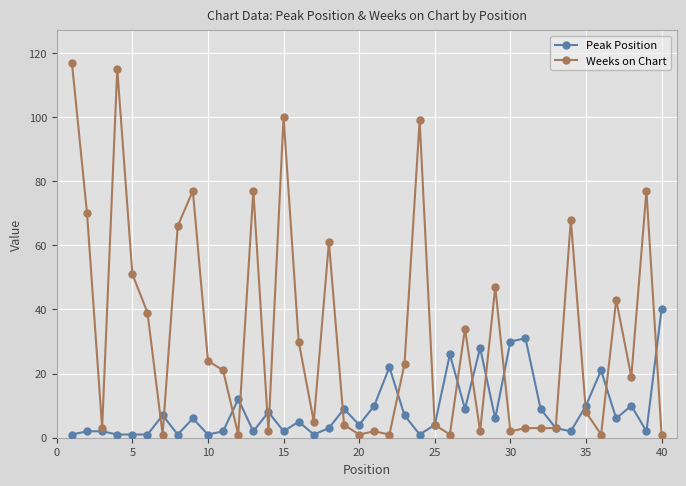

What is the difference between the second highest and minimum values in the Peak Position series?

30